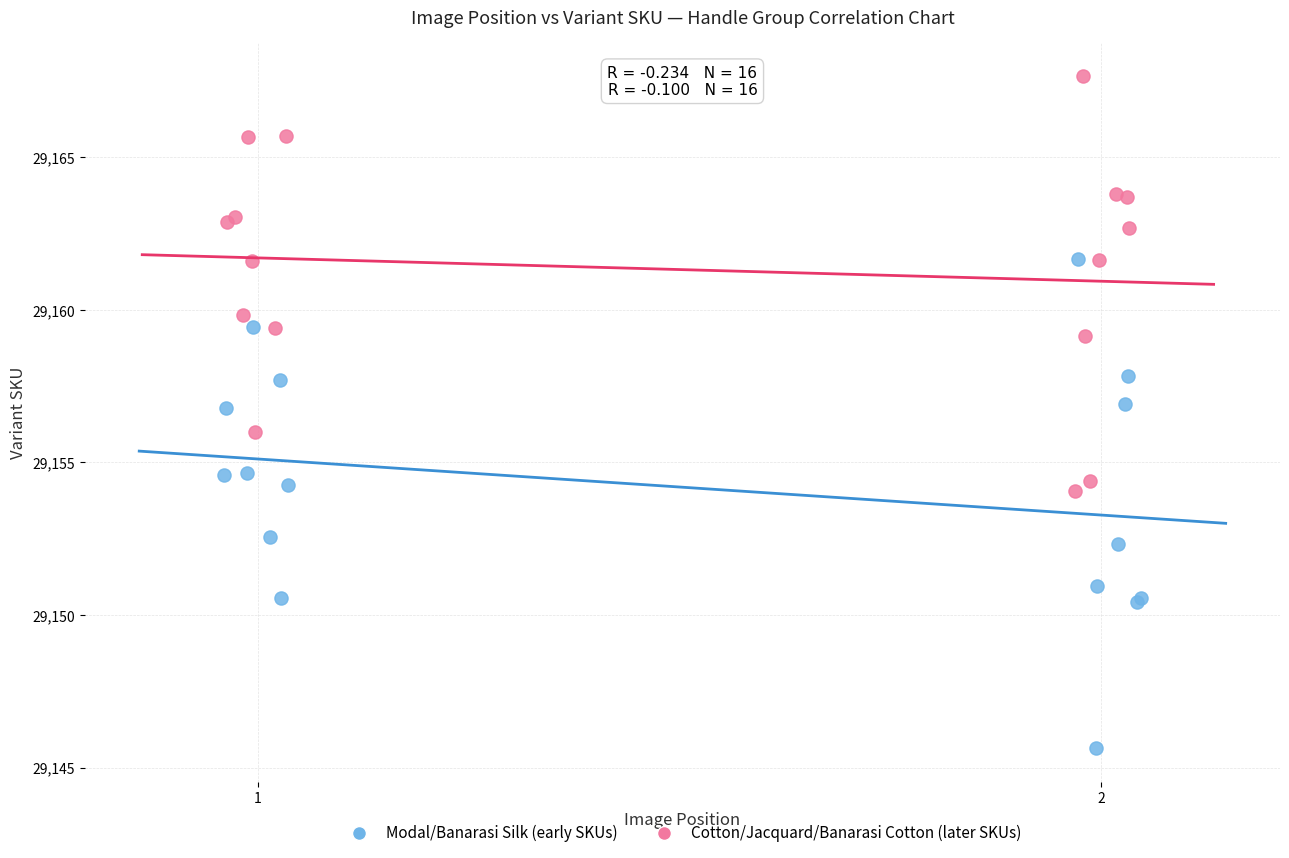

What are all the series names shown in the legend?

Modal/Banarasi Silk (early SKUs), Cotton/Jacquard/Banarasi Cotton (later SKUs)